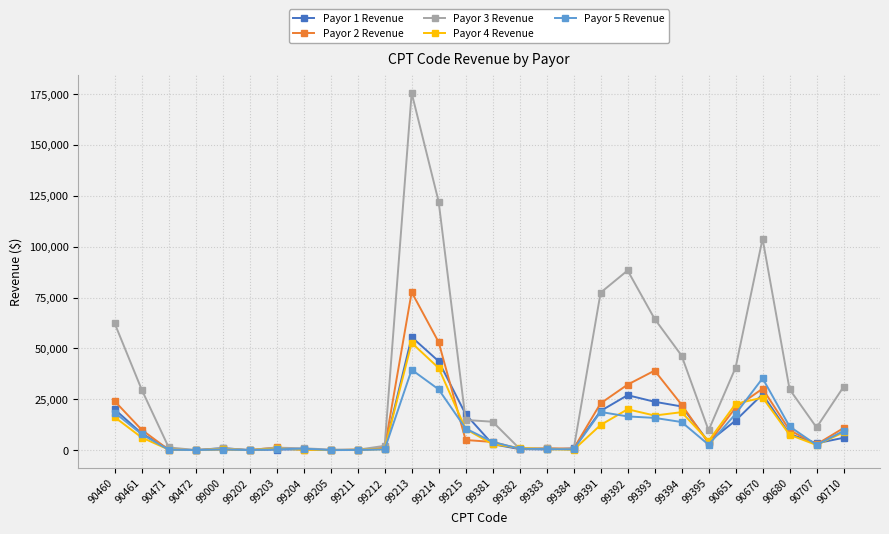

Is the value of Payor 1 Revenue at 99391 greater than the value of Payor 5 Revenue at 99000?

Yes